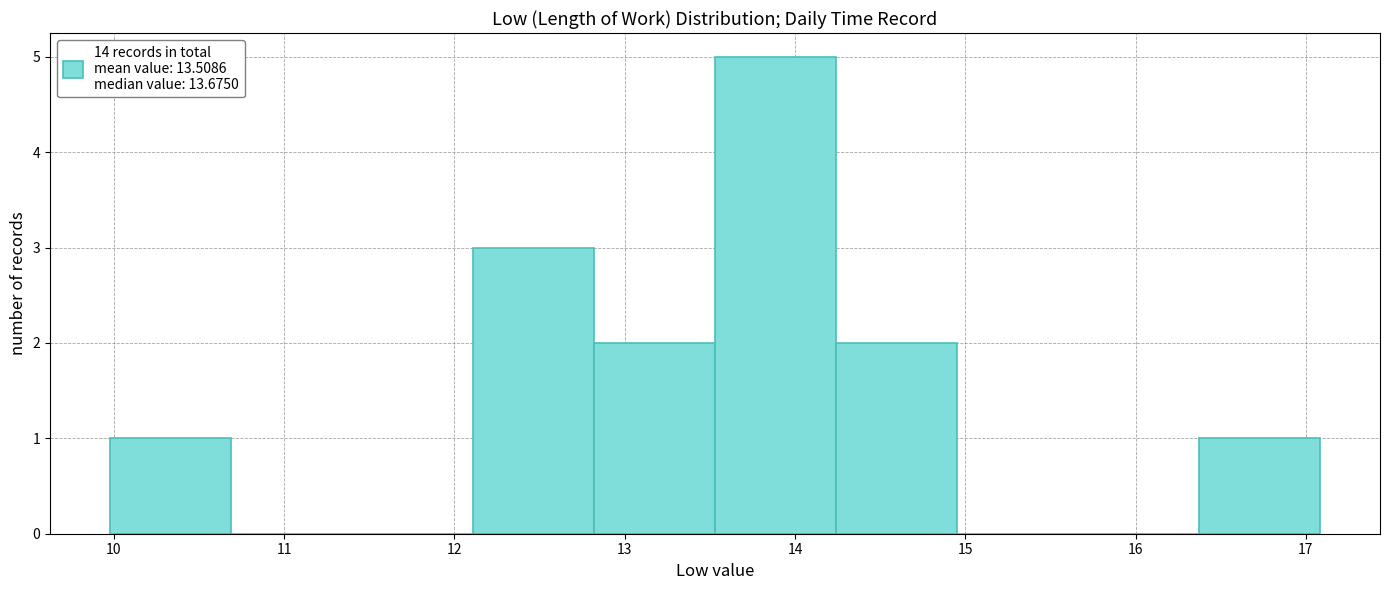

Reading left to right, transcribe this chart: for each bar, give the range it covers on the x-axis and its height. Neither the bar edges nor the heights are printed on the chart, so give them approximately, as read against the axes.

9.98 to 10.69: 1
10.69 to 11.40: 0
11.40 to 12.11: 0
12.11 to 12.82: 3
12.82 to 13.53: 2
13.53 to 14.24: 5
14.24 to 14.95: 2
14.95 to 15.66: 0
15.66 to 16.37: 0
16.37 to 17.08: 1